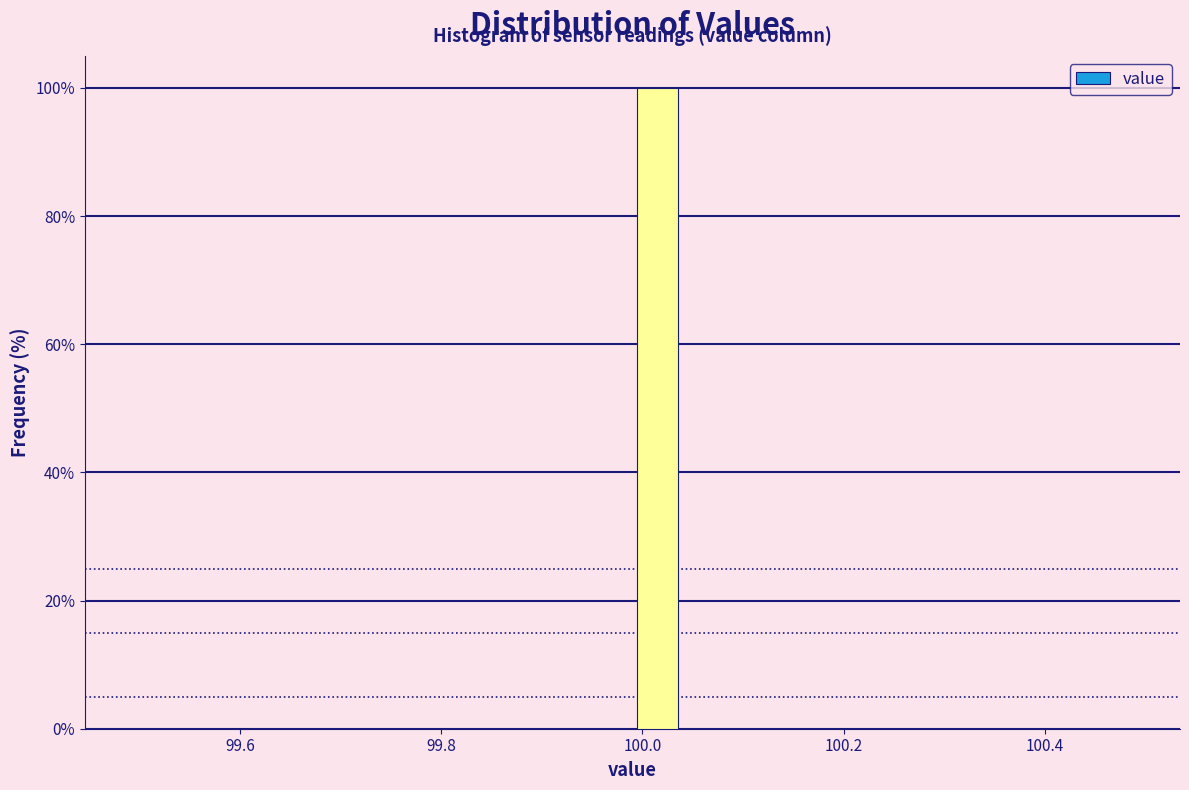

Around what value on the x-axis is the tallest bar? Give the approximate position of its centre, as read against the axis.

100.02